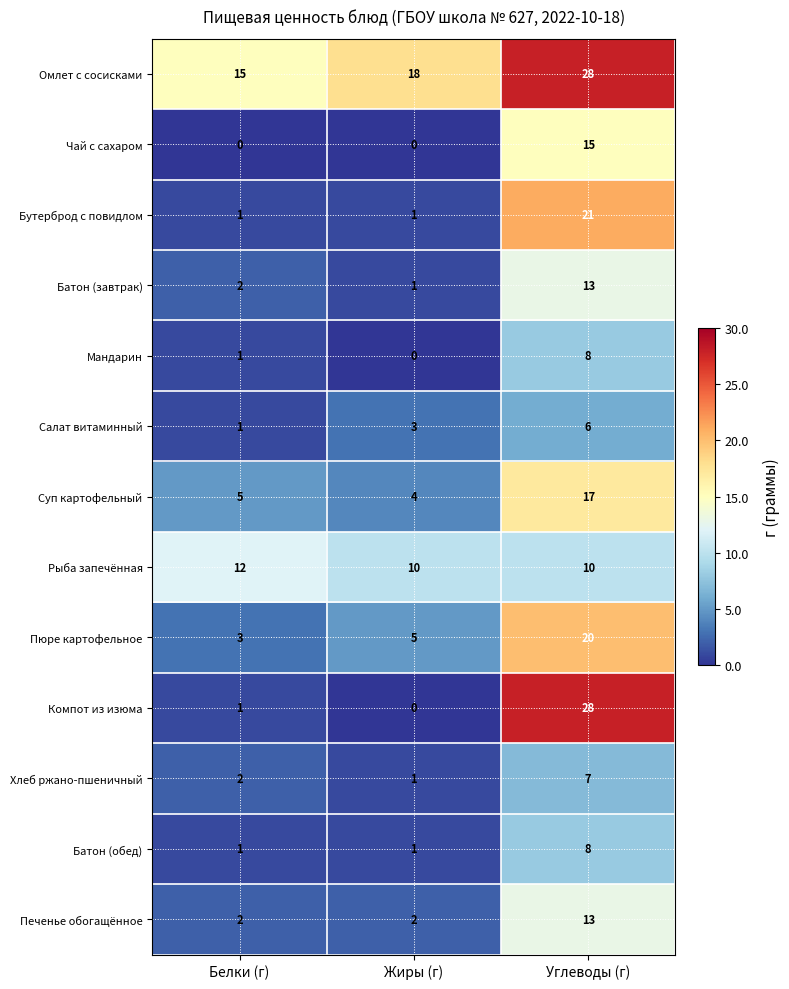

Which series has the widest spread of values?

Компот из изюма